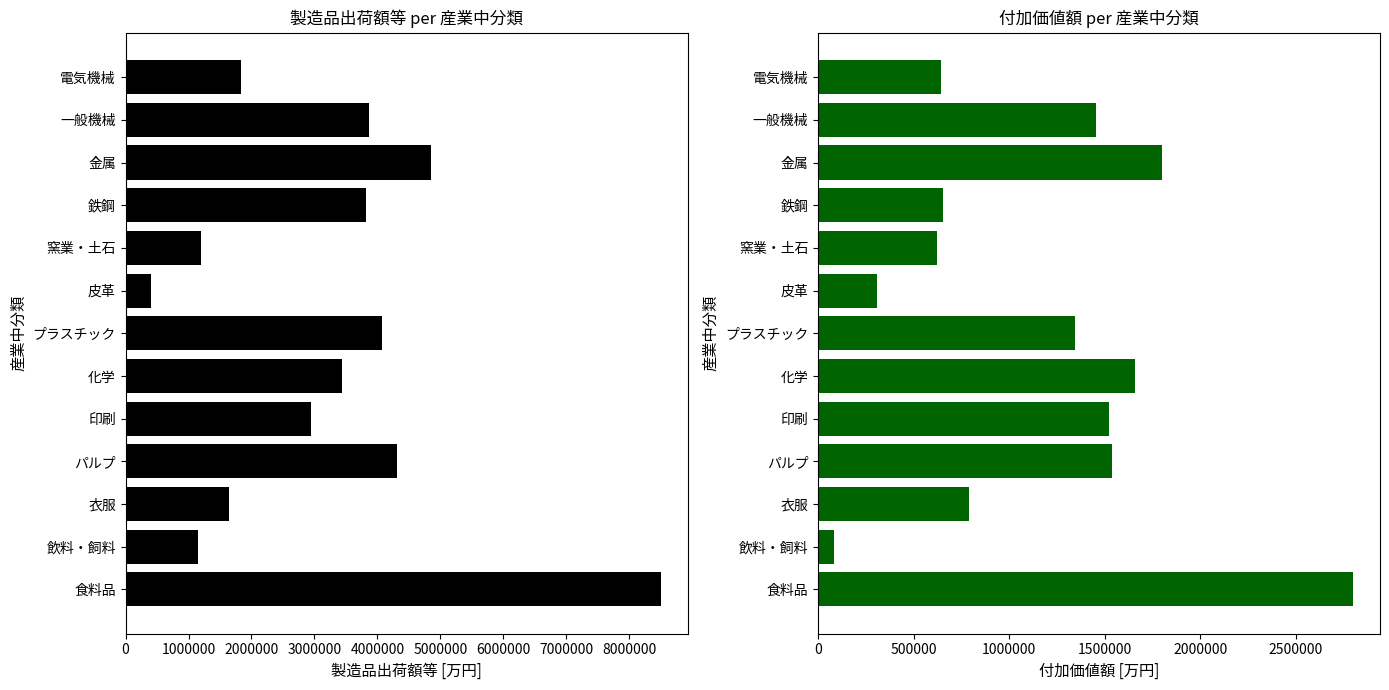

Rank the series at プラスチック from lowest to highest value.

付加価値額, 製造品出荷額等